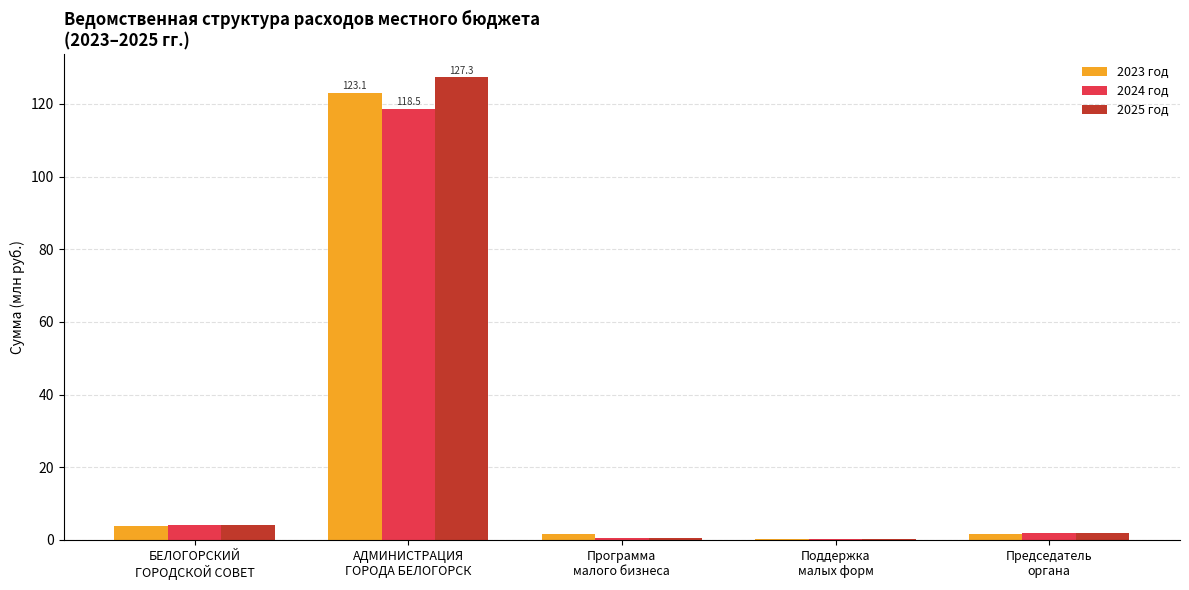

Is it true that 2024 год equals 4.0 at БЕЛОГОРСКИЙ
ГОРОДСКОЙ СОВЕТ?

True